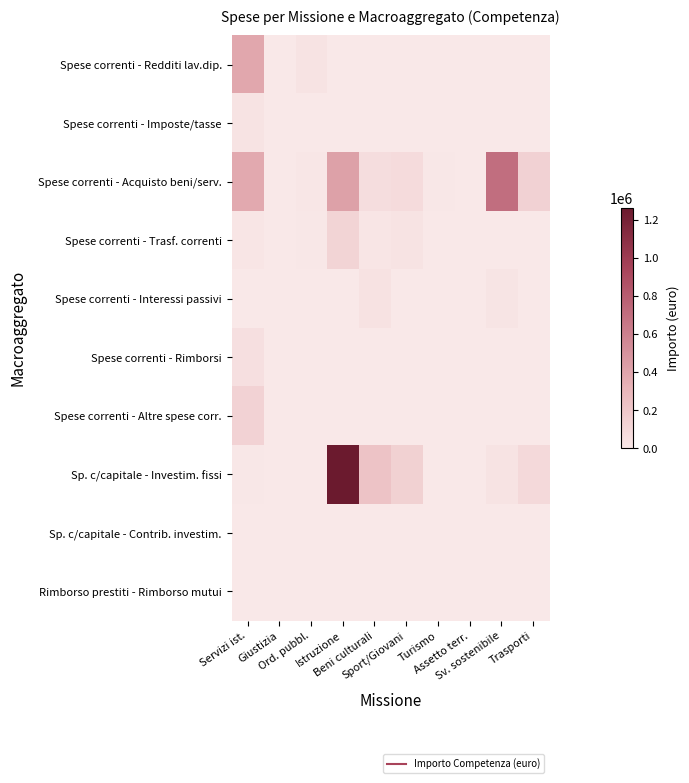

Reading right to left, what are all the values shown in this chart?

Spese correnti - Redditi lav.dip.: Trasporti=0.0	Sv. sostenibile=0.0	Assetto terr.=0.0	Turismo=0.0	Sport/Giovani=0.0	Beni culturali=0.0	Istruzione=0.0	Ord. pubbl.=34400.0	Giustizia=0.0	Servizi ist.=385195.1
Spese correnti - Imposte/tasse: Trasporti=0.0	Sv. sostenibile=0.0	Assetto terr.=0.0	Turismo=0.0	Sport/Giovani=0.0	Beni culturali=0.0	Istruzione=400.0	Ord. pubbl.=2350.0	Giustizia=0.0	Servizi ist.=33710.0
Spese correnti - Acquisto beni/serv.: Trasporti=135500.0	Sv. sostenibile=703477.1	Assetto terr.=0.0	Turismo=5500.0	Sport/Giovani=77200.0	Beni culturali=64200.0	Istruzione=423000.0	Ord. pubbl.=9950.0	Giustizia=0.0	Servizi ist.=376404.0
Spese correnti - Trasf. correnti: Trasporti=0.0	Sv. sostenibile=220.0	Assetto terr.=0.0	Turismo=3000.0	Sport/Giovani=32000.0	Beni culturali=18600.0	Istruzione=121400.0	Ord. pubbl.=9000.0	Giustizia=0.0	Servizi ist.=15200.0
Spese correnti - Interessi passivi: Trasporti=2221.9	Sv. sostenibile=21299.2	Assetto terr.=847.4	Turismo=0.0	Sport/Giovani=1123.2	Beni culturali=34755.4	Istruzione=3018.6	Ord. pubbl.=0.0	Giustizia=0.0	Servizi ist.=1286.2
Spese correnti - Rimborsi: Trasporti=0.0	Sv. sostenibile=0.0	Assetto terr.=0.0	Turismo=0.0	Sport/Giovani=0.0	Beni culturali=0.0	Istruzione=2000.0	Ord. pubbl.=400.0	Giustizia=0.0	Servizi ist.=53800.0
Spese correnti - Altre spese corr.: Trasporti=0.0	Sv. sostenibile=0.0	Assetto terr.=0.0	Turismo=0.0	Sport/Giovani=0.0	Beni culturali=0.0	Istruzione=0.0	Ord. pubbl.=300.0	Giustizia=0.0	Servizi ist.=133193.4
Sp. c/capitale - Investim. fissi: Trasporti=90000.0	Sv. sostenibile=34072.7	Assetto terr.=0.0	Turismo=0.0	Sport/Giovani=143000.0	Beni culturali=226968.0	Istruzione=1263880.7	Ord. pubbl.=0.0	Giustizia=0.0	Servizi ist.=5000.0
Sp. c/capitale - Contrib. investim.: Trasporti=0.0	Sv. sostenibile=0.0	Assetto terr.=0.0	Turismo=0.0	Sport/Giovani=0.0	Beni culturali=2050.0	Istruzione=0.0	Ord. pubbl.=0.0	Giustizia=0.0	Servizi ist.=0.0
Rimborso prestiti - Rimborso mutui: Trasporti=0.0	Sv. sostenibile=0.0	Assetto terr.=0.0	Turismo=0.0	Sport/Giovani=0.0	Beni culturali=0.0	Istruzione=0.0	Ord. pubbl.=0.0	Giustizia=0.0	Servizi ist.=0.0